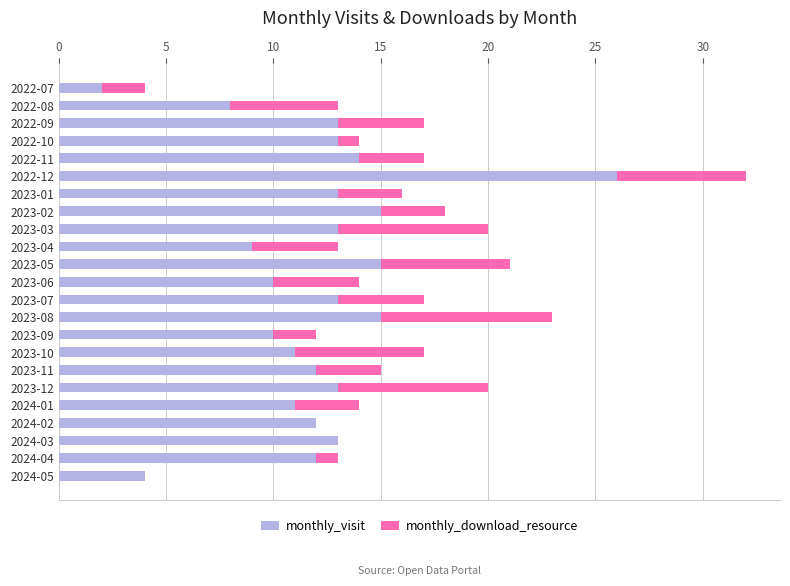

What is the highest value of the monthly_visit series?

26